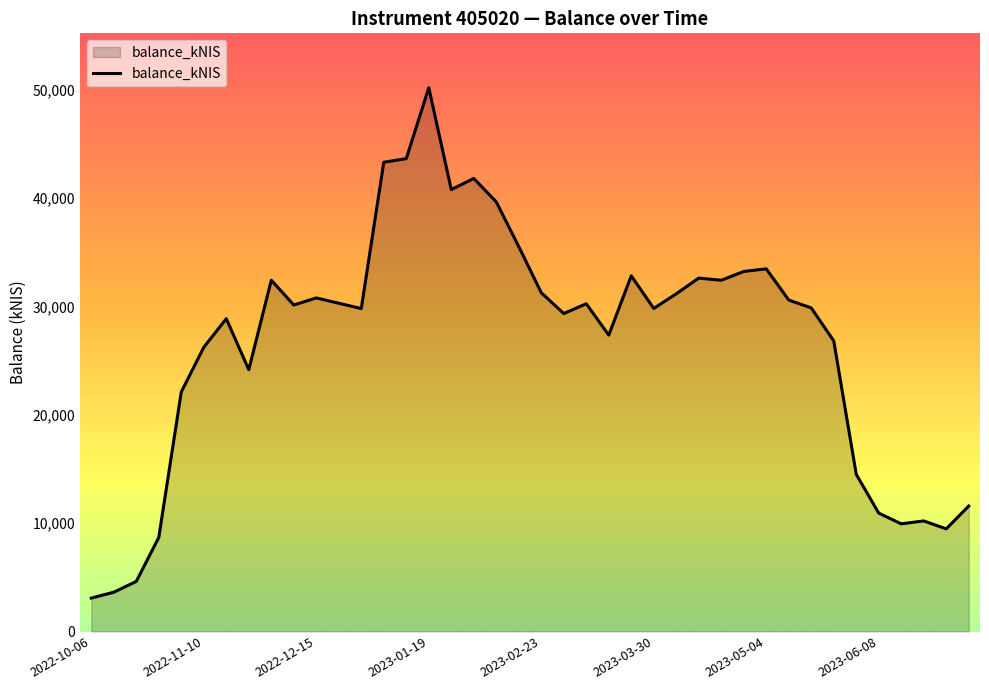

What is the minimum value shown in the chart?

3084.5